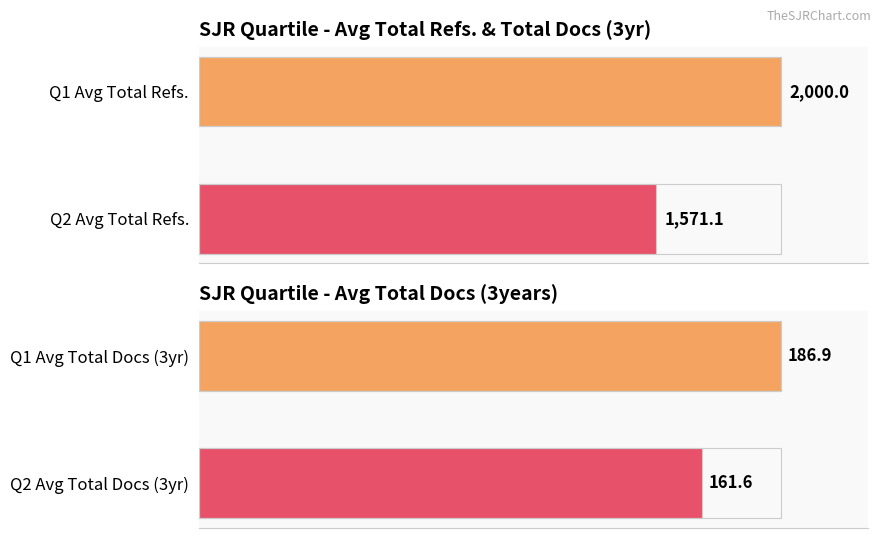

What is the average value of the Avg Total Refs. series?

1785.6